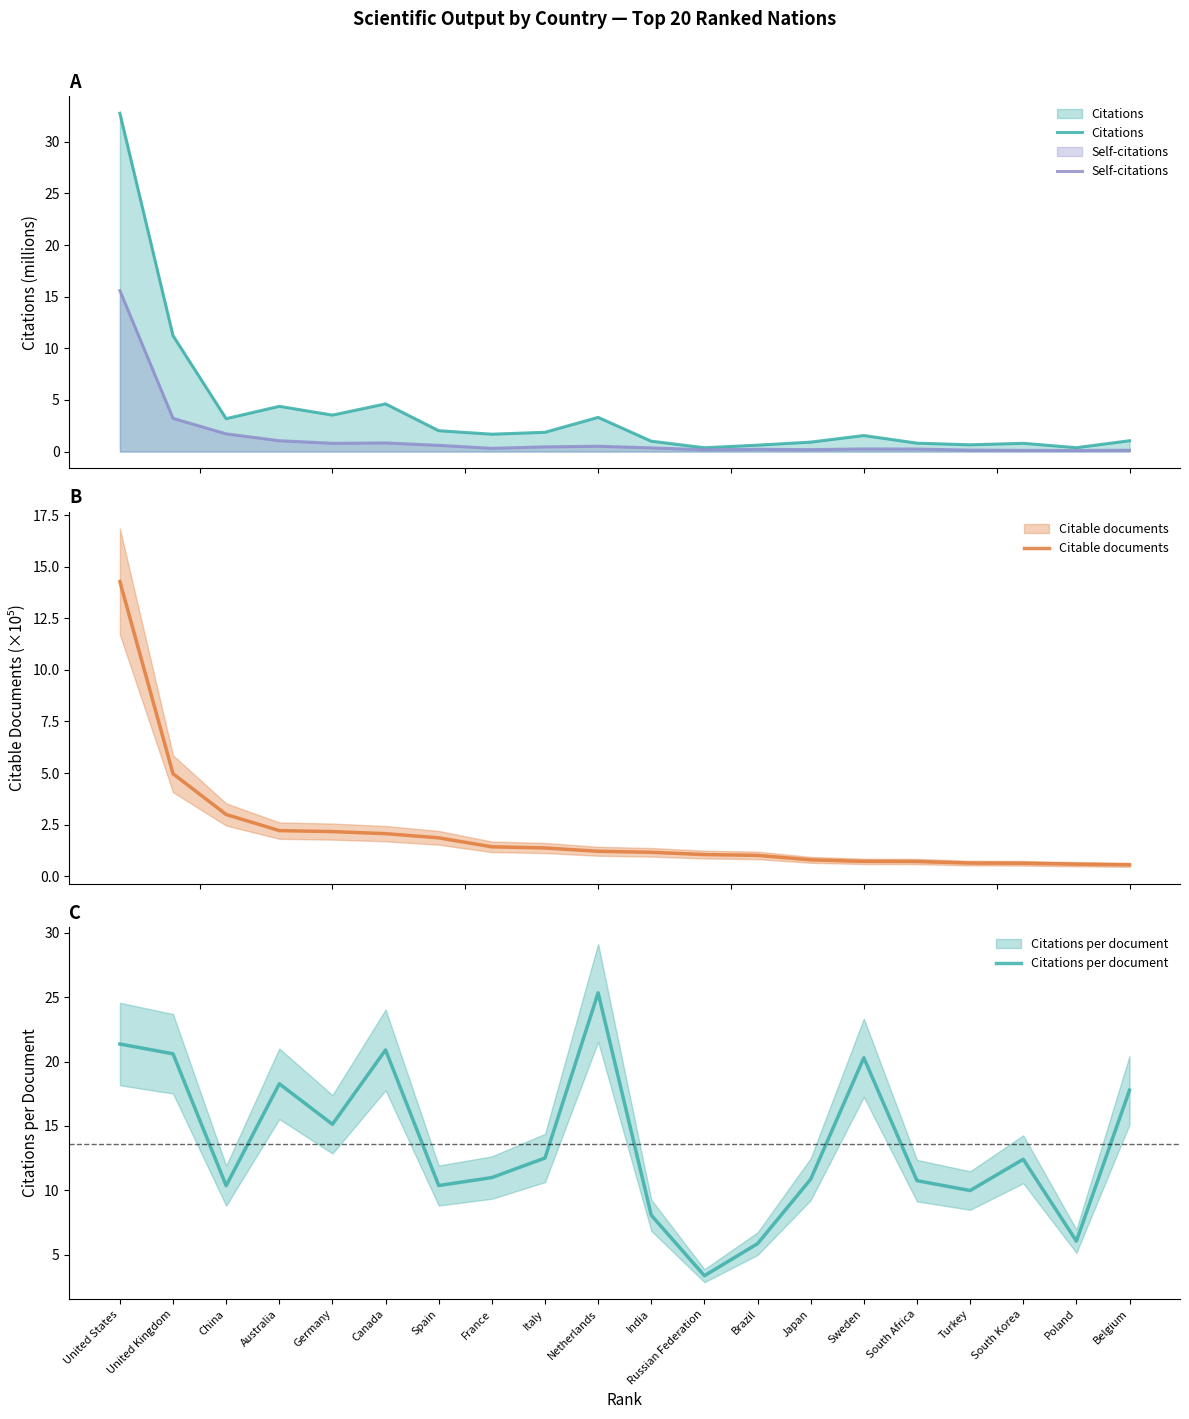

At which category does the chart reach its peak across all series?

United States